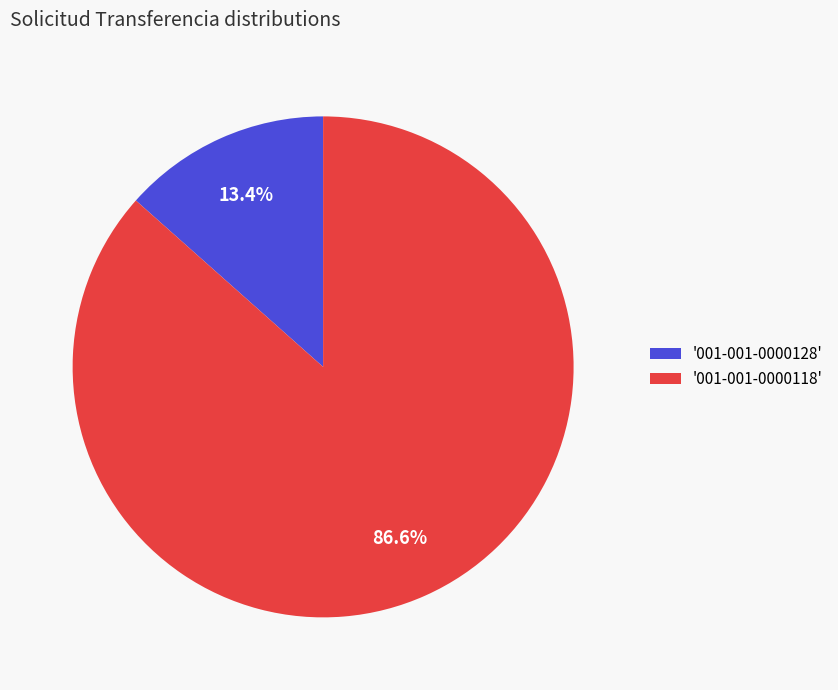

How many slices are in this pie chart?

2